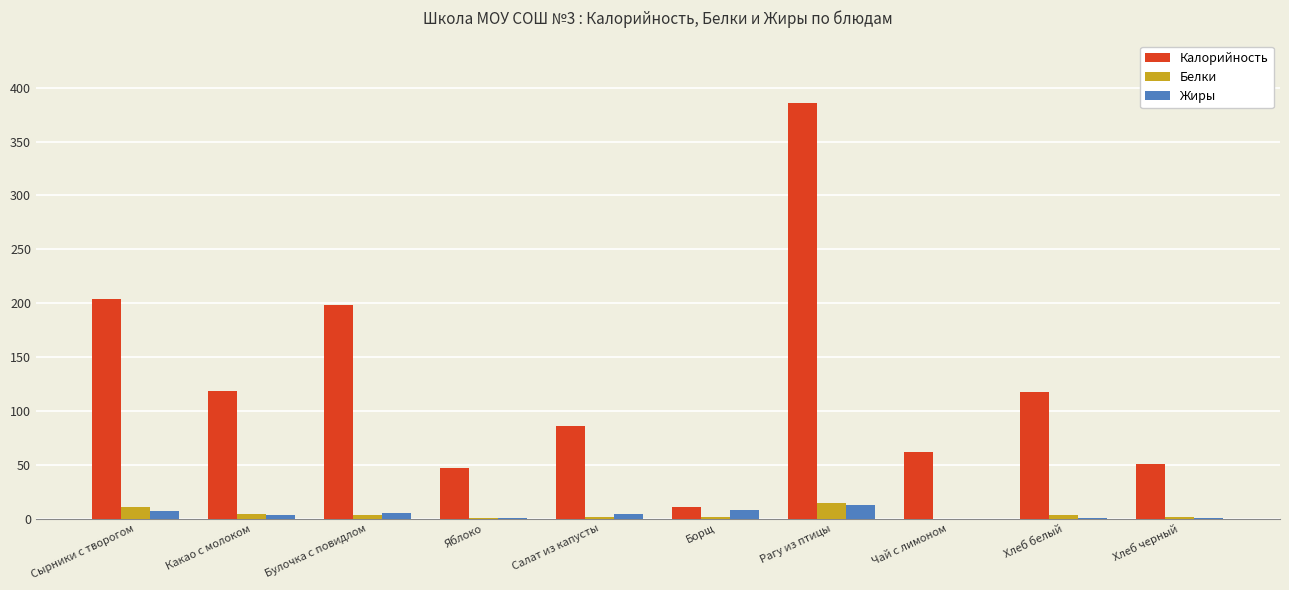

At which category does the chart reach its peak across all series?

Рагу из птицы